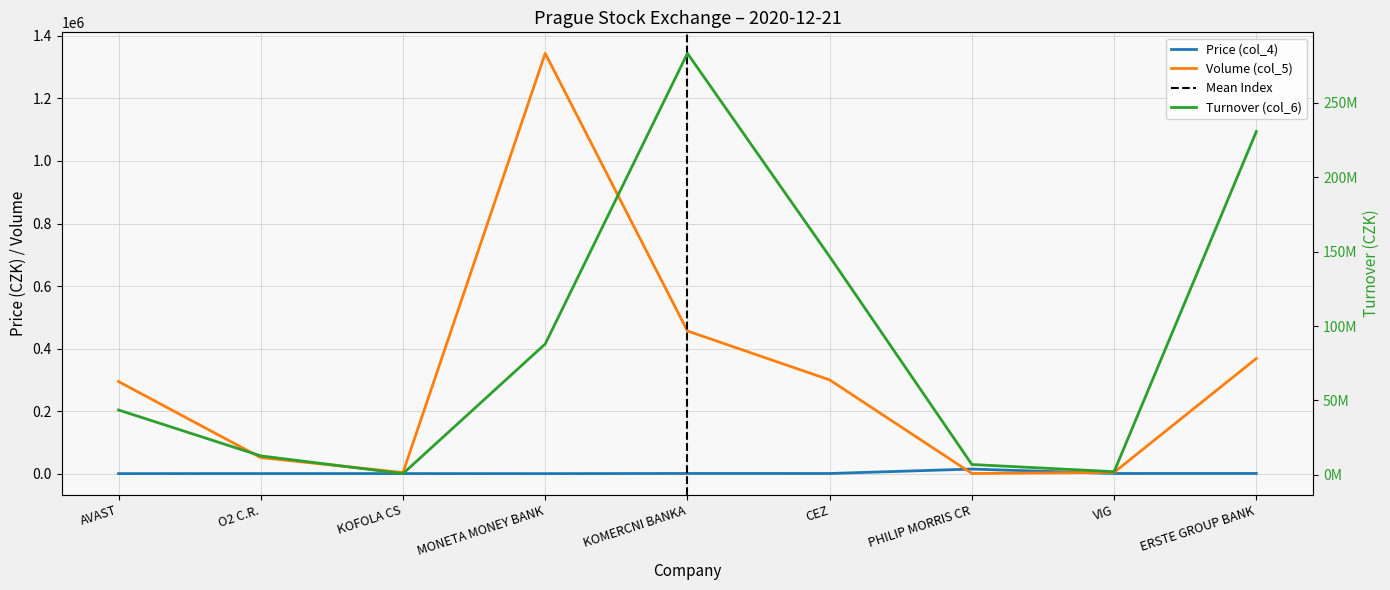

Is this an area chart (filled region under the line)?

No